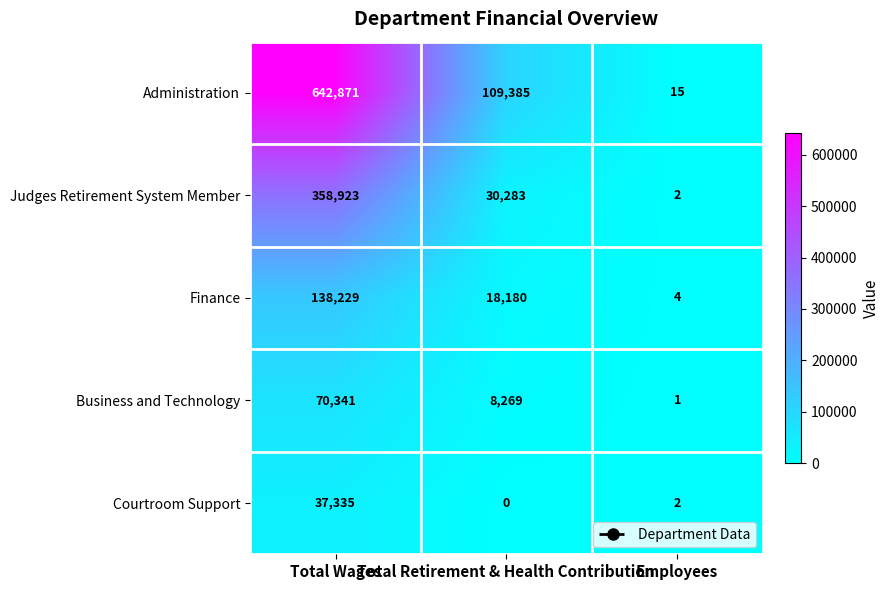

Which series changed the most between Total Retirement & Health Contribution and Employees?

Administration